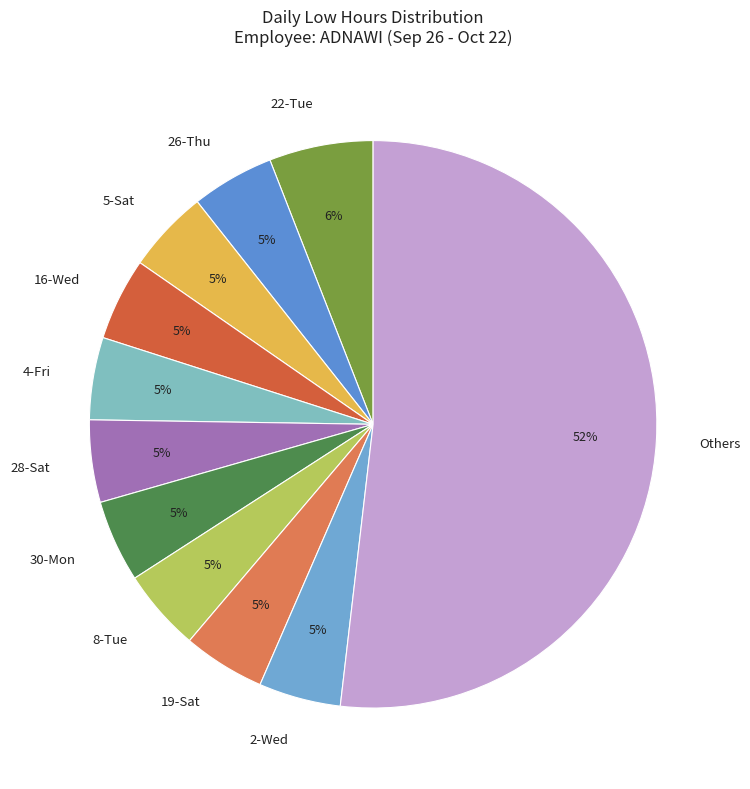

Combined, do 19-Sat and 28-Sat account for over 50%?

No